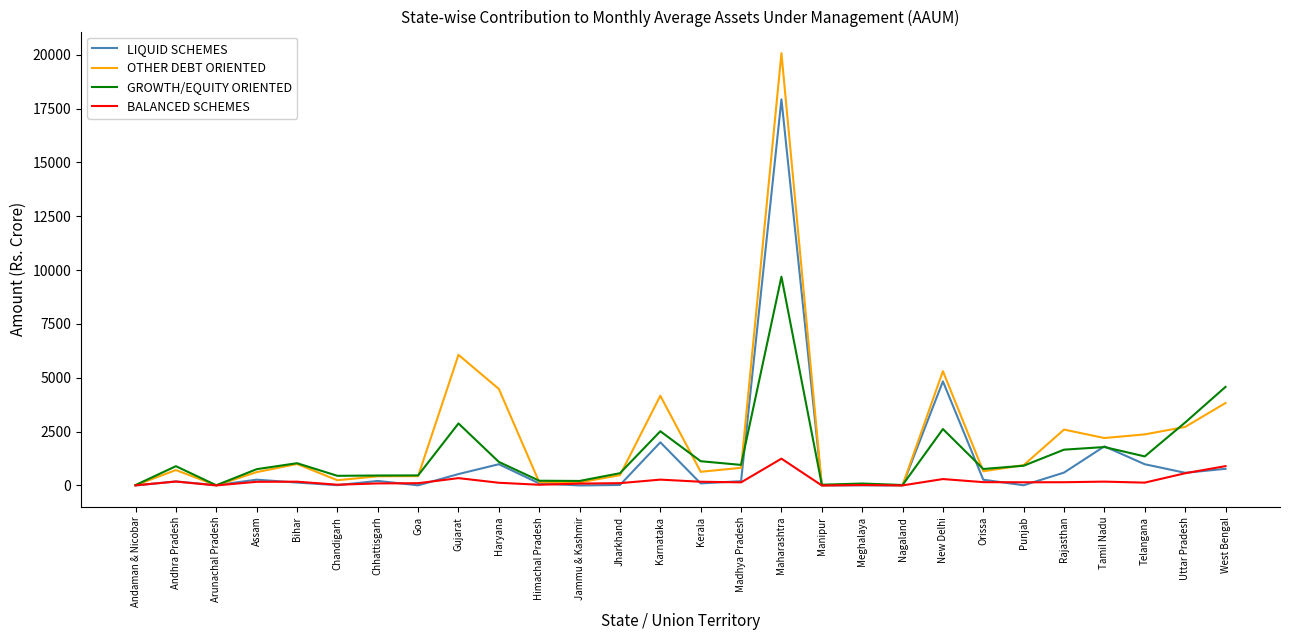

Where is LIQUID SCHEMES nearest to the value 8965?

New Delhi